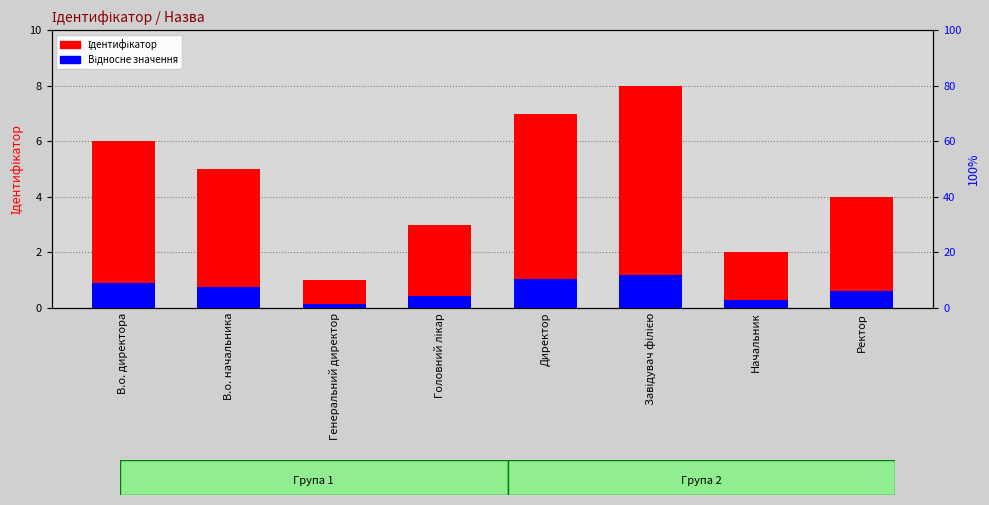

Which series has the largest range (max minus min)?

Ідентифікатор